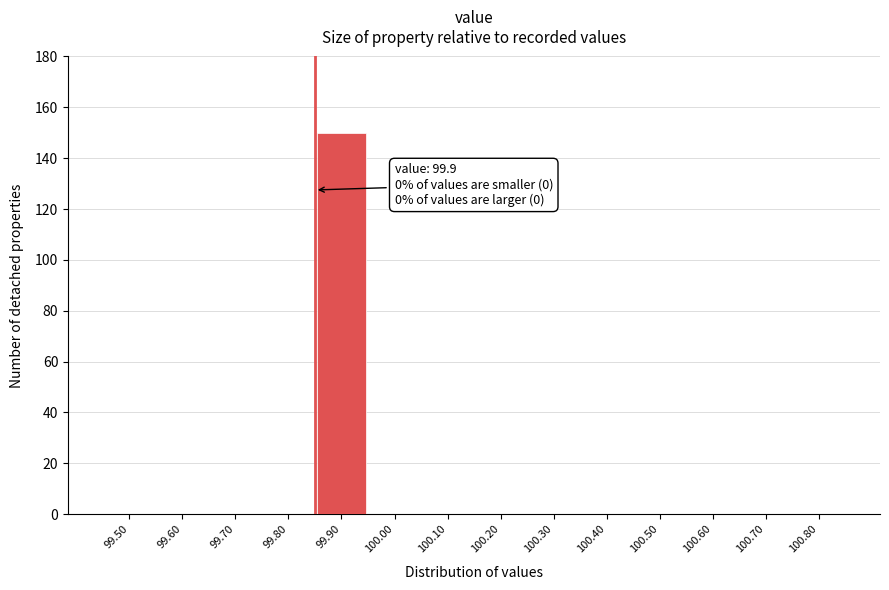

Reading left to right, what are all the values shown in this chart?

99.50=0	99.60=0	99.70=0	99.80=0	99.90=150	100.00=0	100.10=0	100.20=0	100.30=0	100.40=0	100.50=0	100.60=0	100.70=0	100.80=0